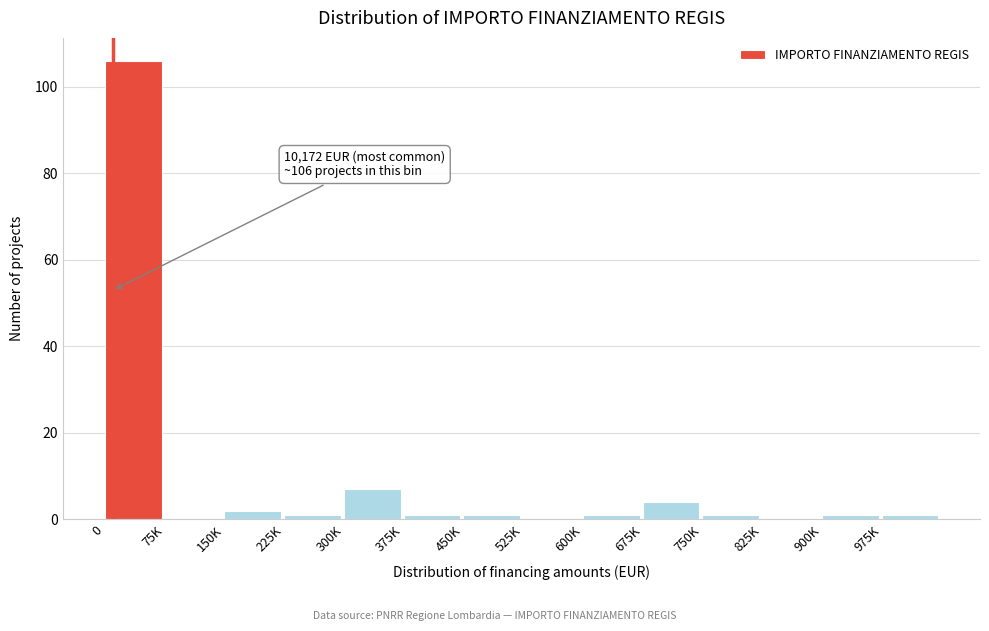

Reading right to left, extract all data points from this chart.

975K=1	900K=1	825K=0	750K=1	675K=4	600K=1	525K=0	450K=1	375K=1	300K=7	225K=1	150K=2	75K=0	0=106